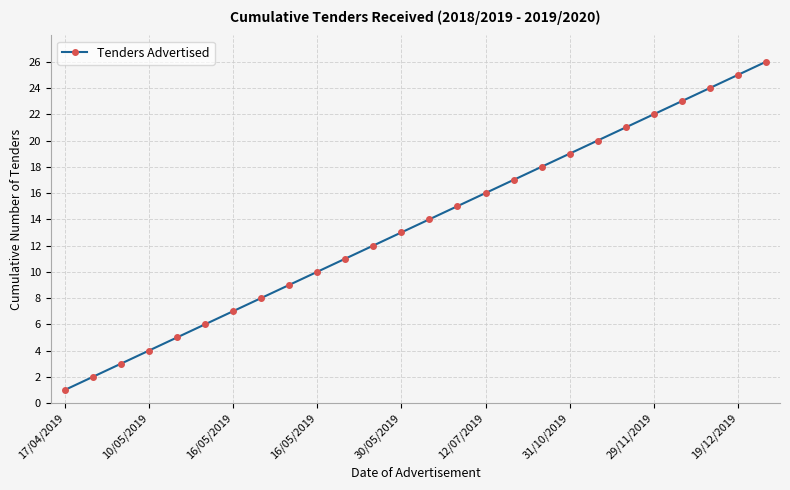

What is the value of the 10th point from the left?

10